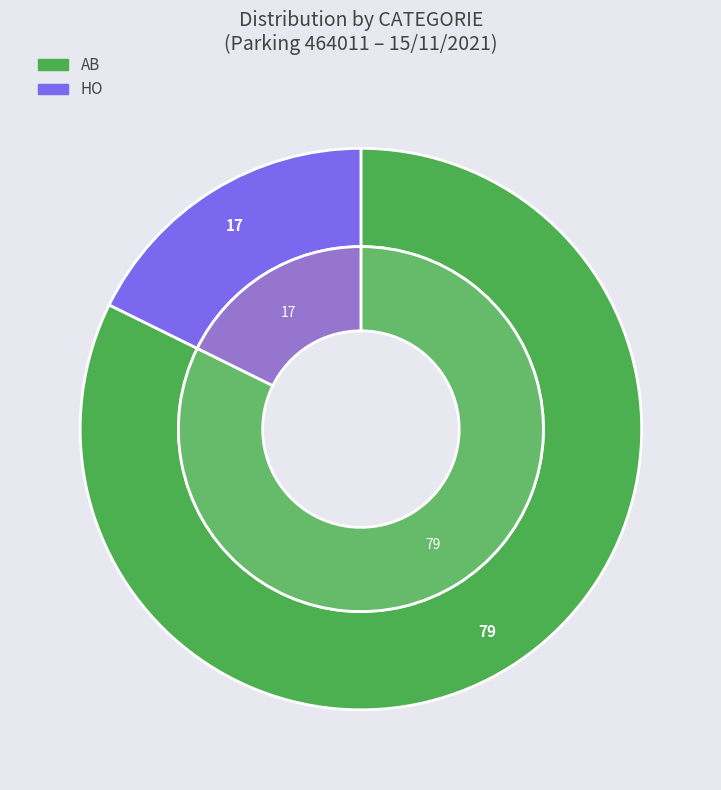

What percentage do HO and AB together represent?

100.0%